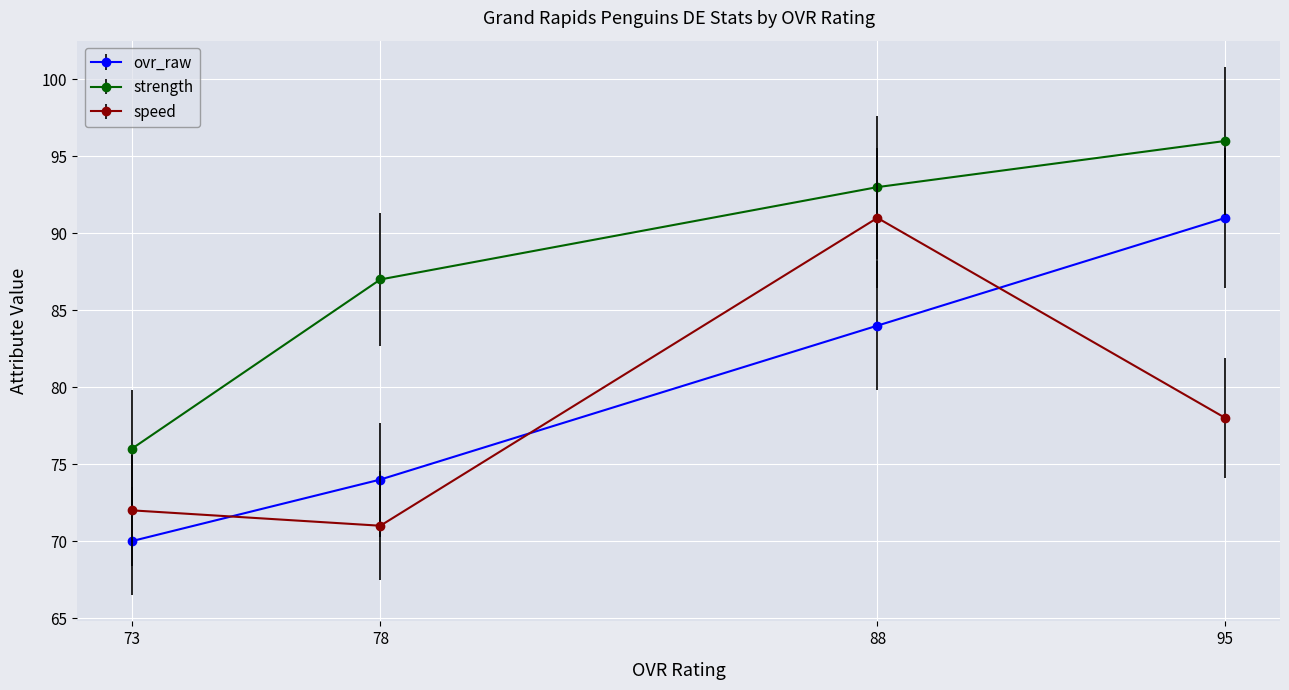

True or false: speed and ovr_raw cross at least once.

True